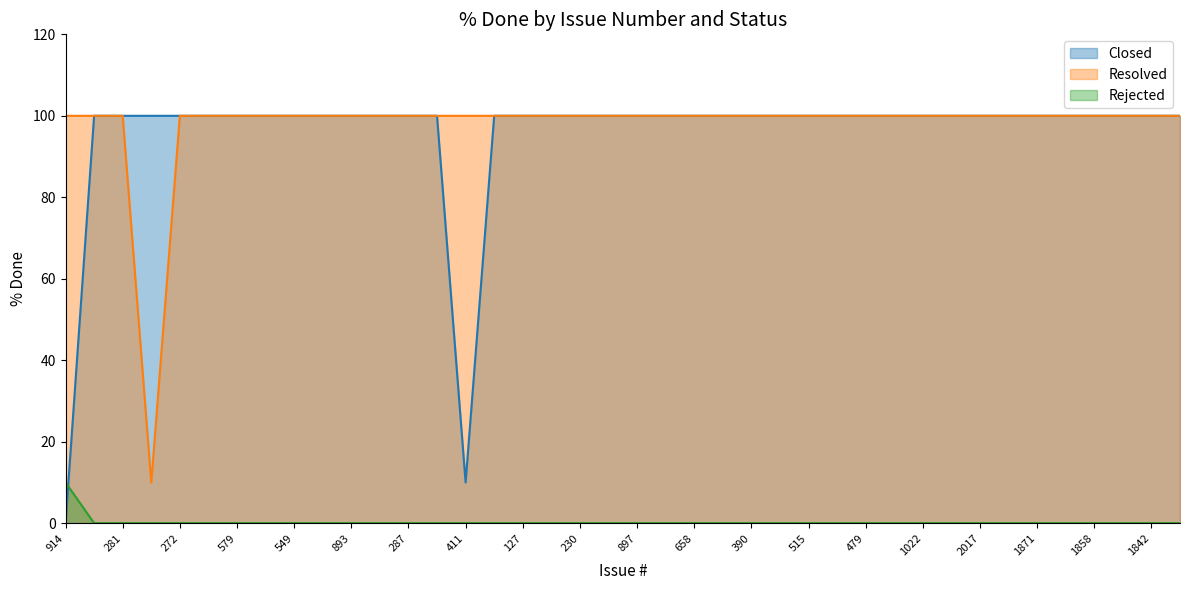

What position from the left is 508?

28